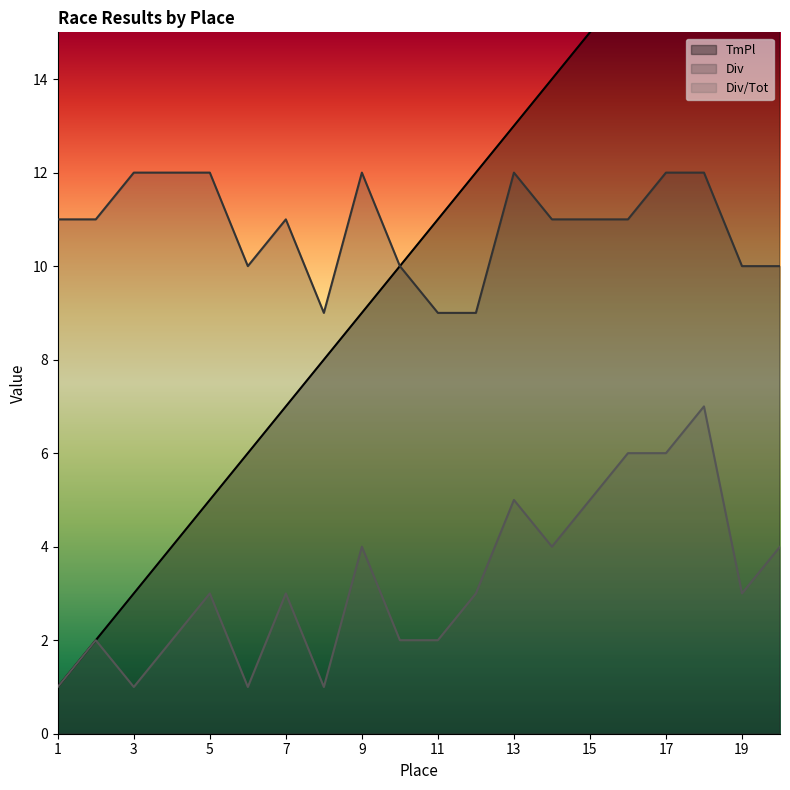

True or false: TmPl and Div/Tot cross at least once.

False